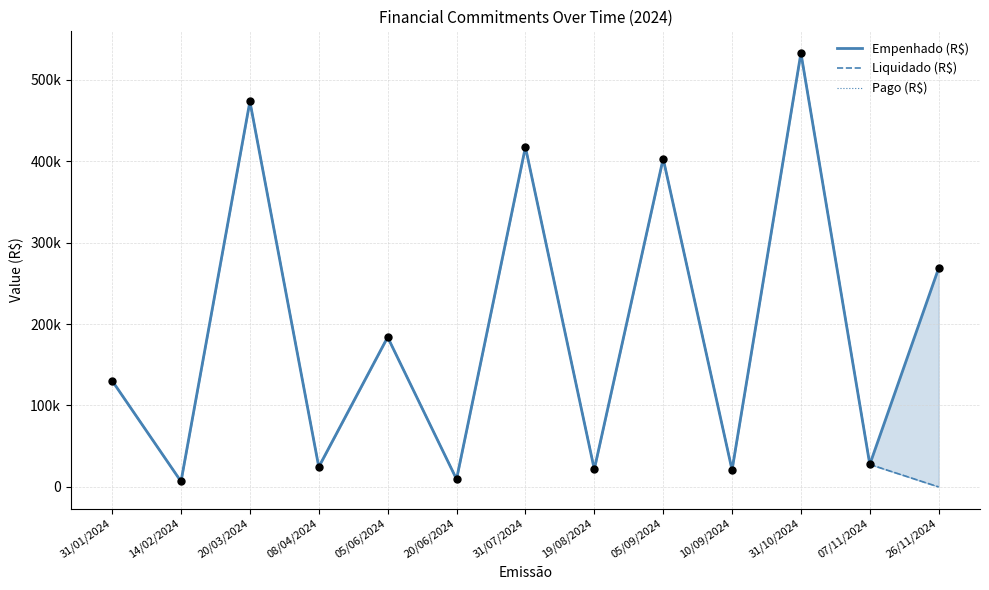

Which series has the largest Y range (max minus min)?

Liquidado (R$)